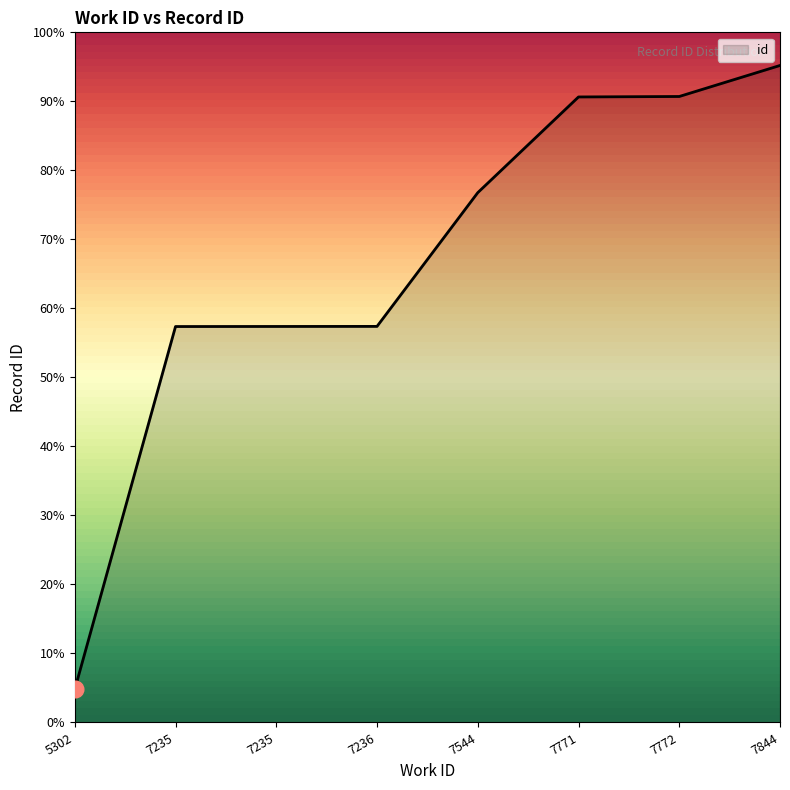

Is this an area chart (filled region under the line)?

Yes